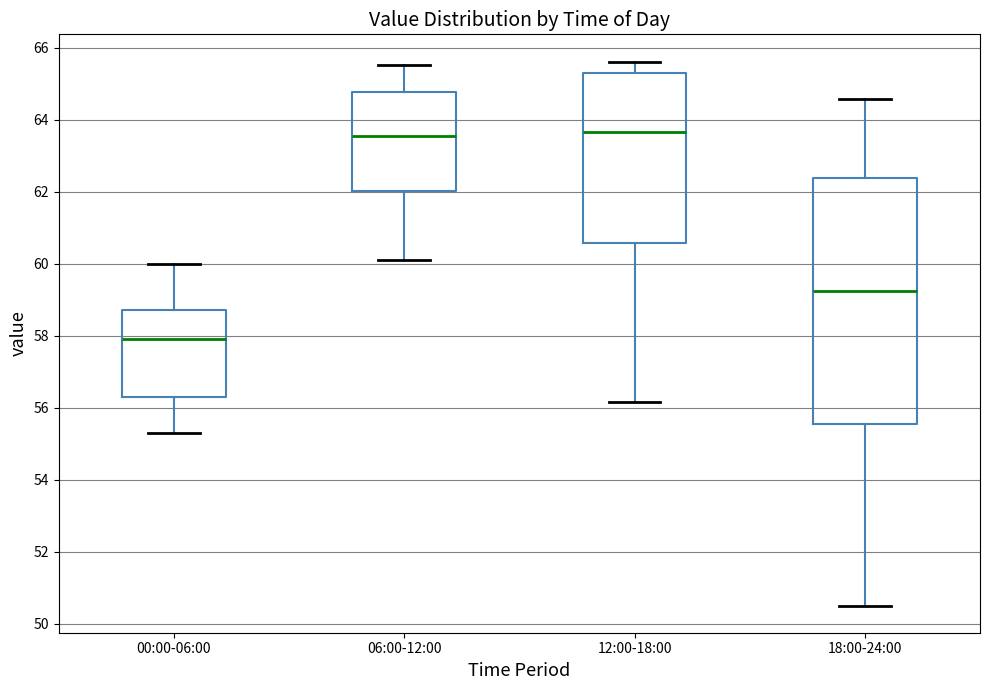

Where does the lower whisker of the box for 06:00-12:00 end on the y-axis? The values are not printed on the chart, so give them approximately, as read against the axis.

60.2